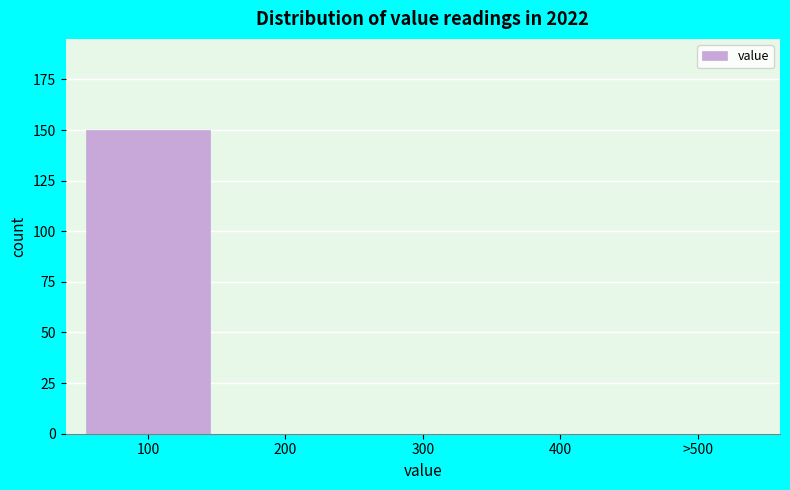

Reading left to right, list all the values displayed in this chart.

100=150	200=0	300=0	400=0	>500=0